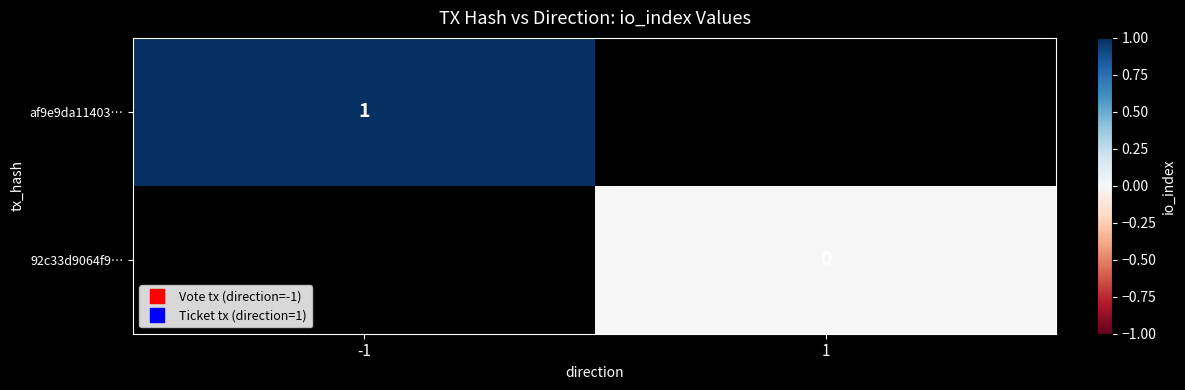

At how many categories does at least one series exceed 0?

1